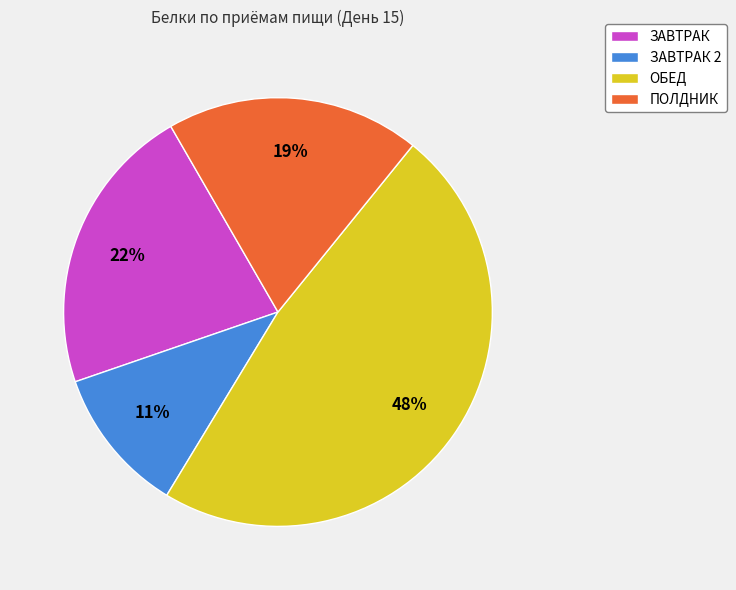

Count the number of slices in the pie.

4